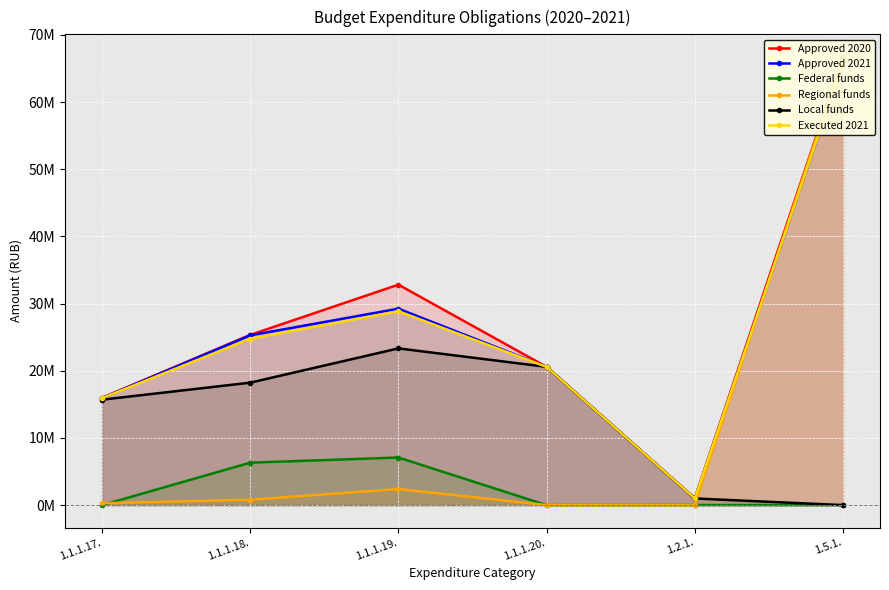

Between 1.1.1.17. and 1.1.1.20., which is larger?

1.1.1.20.